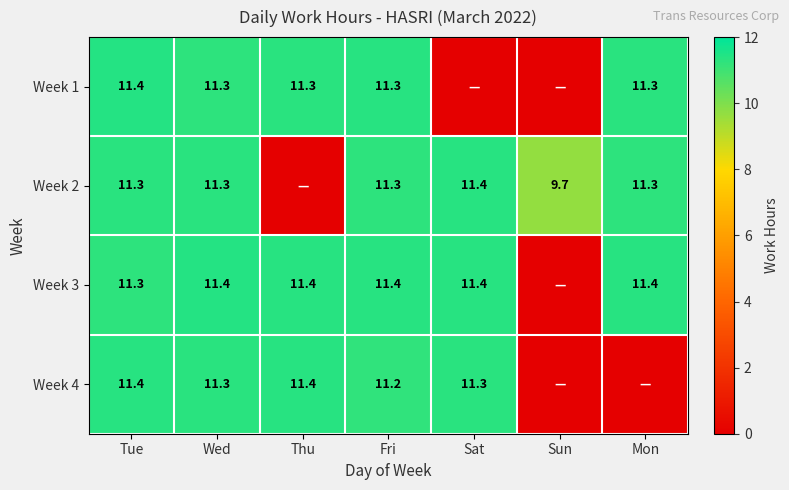

Is the value of Week 4 at Wed greater than the value of Week 3 at Thu?

No